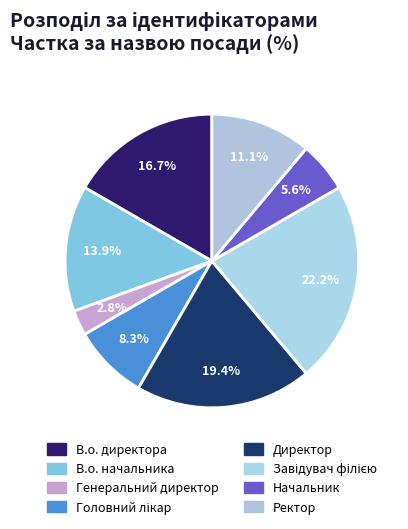

Rank the categories by value from highest to lowest.

Завідувач філією, Директор, В.о. директора, В.о. начальника, Ректор, Головний лікар, Начальник, Генеральний директор